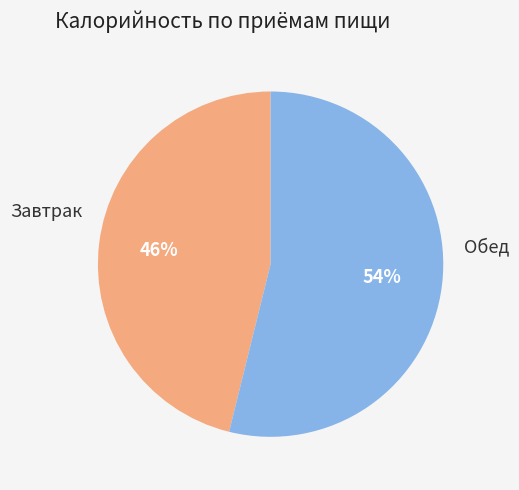

To the nearest percent, what is the difference between the largest and smallest slice percentages?

8%